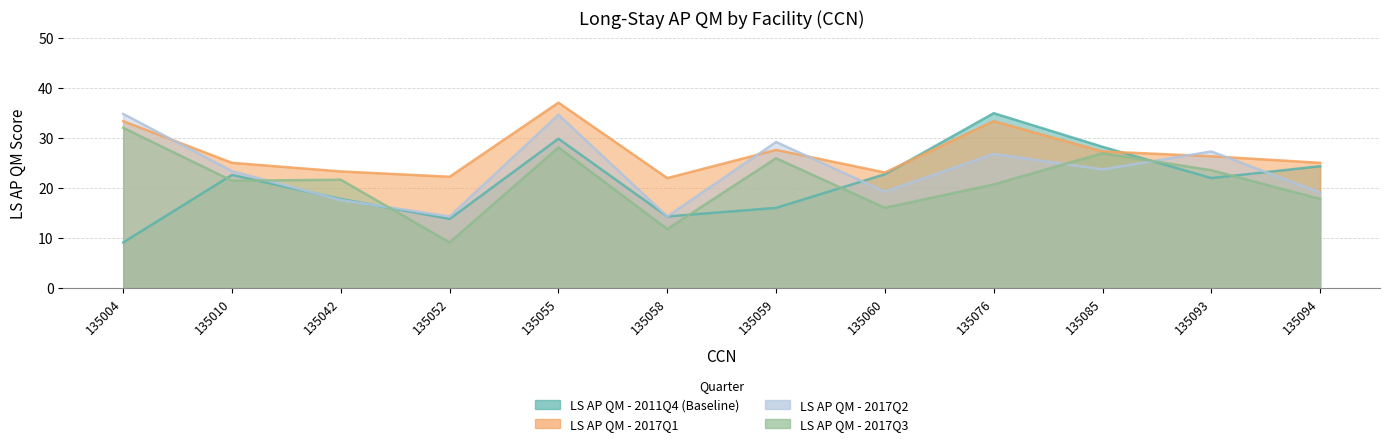

What is the difference between the maximum and minimum values in the LS AP QM - 2011Q4 (Baseline) series?

25.8